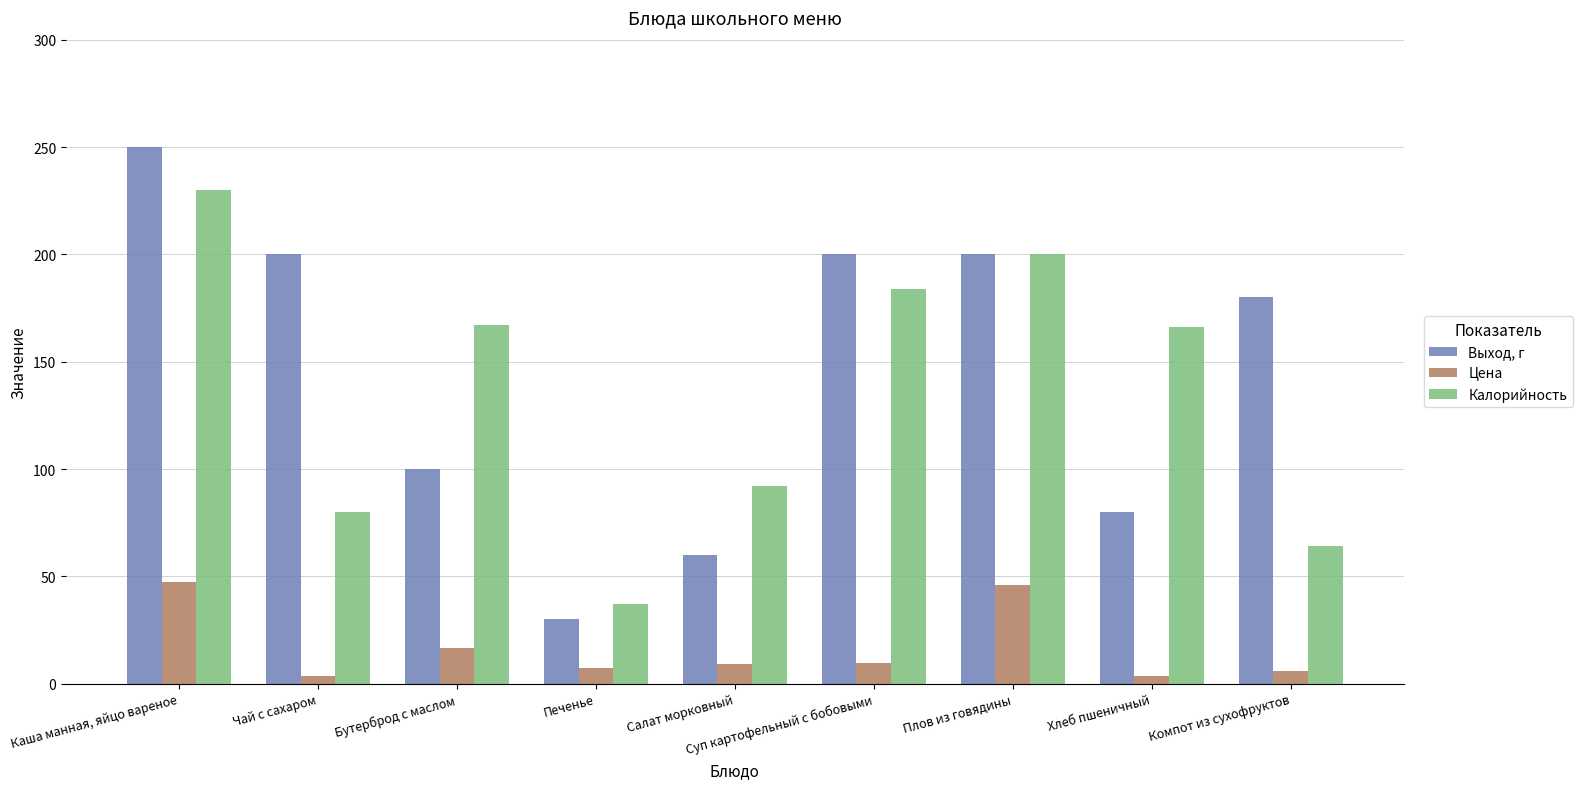

How many values in the Цена series exceed 9?

5